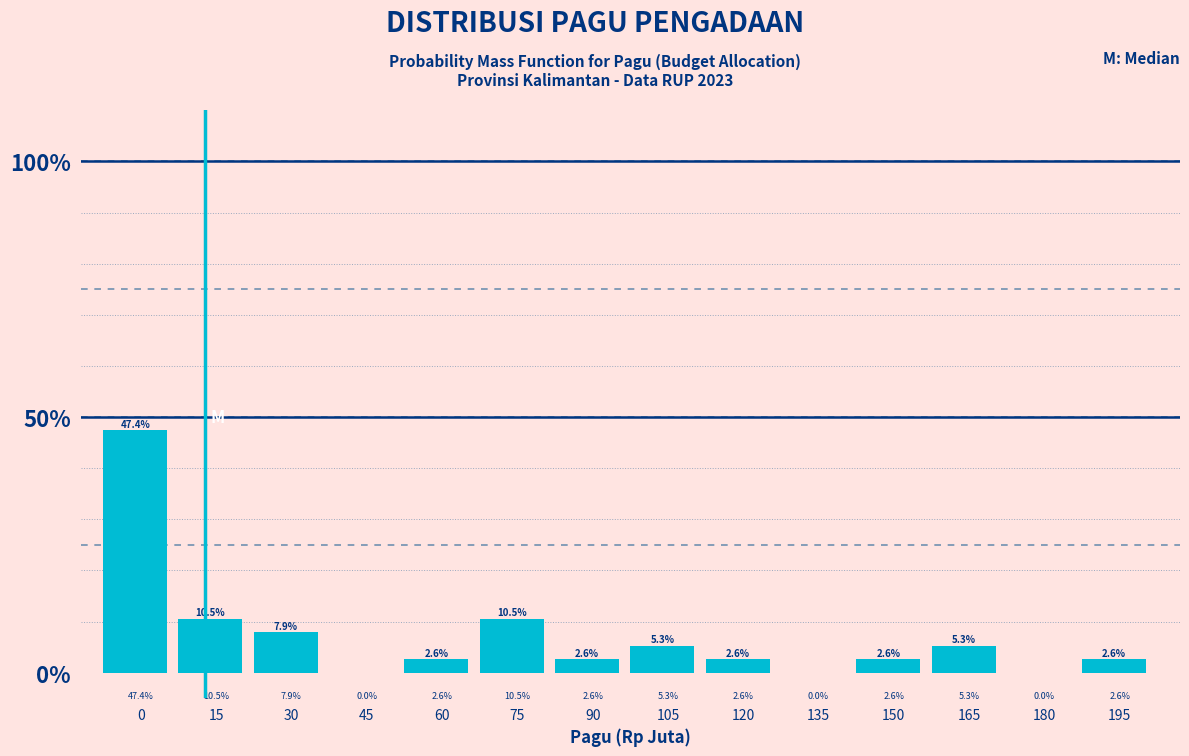

Reading left to right, list all the values displayed in this chart.

0=47.4	15=10.5	30=7.9	45=0.0	60=2.6	75=10.5	90=2.6	105=5.3	120=2.6	135=0.0	150=2.6	165=5.3	180=0.0	195=2.6